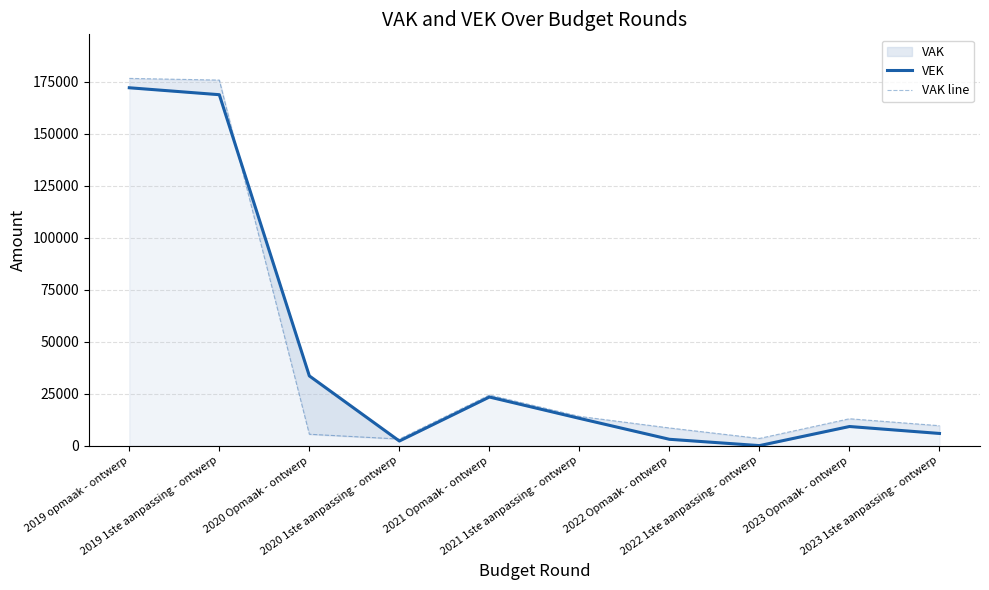

At which category does VEK reach its first local peak?

2021 Opmaak - ontwerp